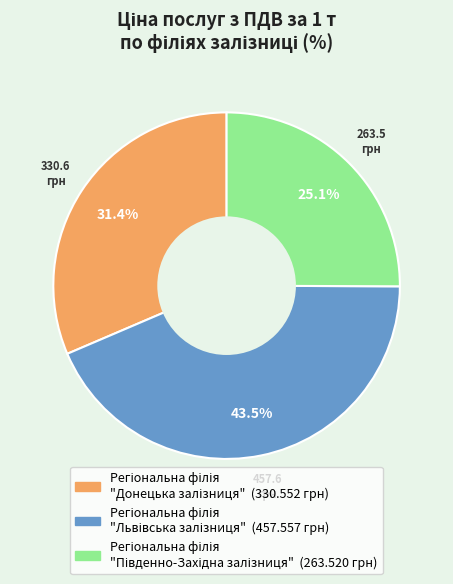

Is there a majority slice in this chart?

No